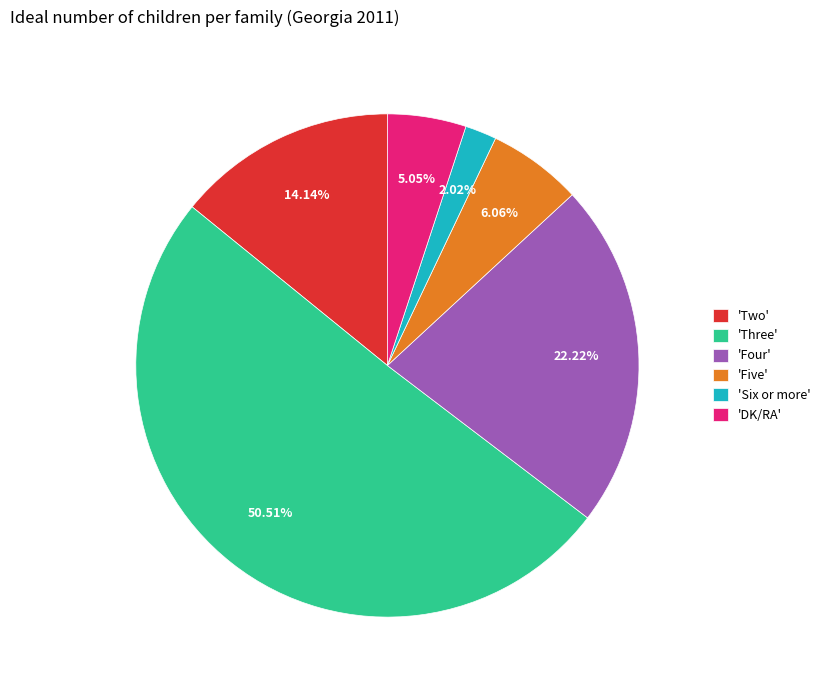

What is the largest slice in the pie chart?

'Three'